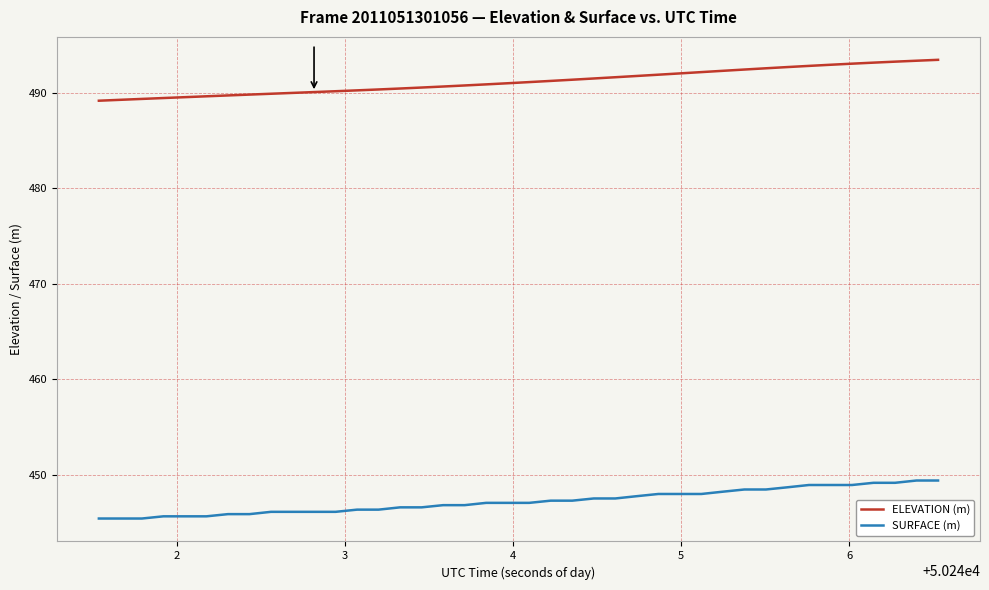

What is the highest value of the SURFACE (m) series?

449.4